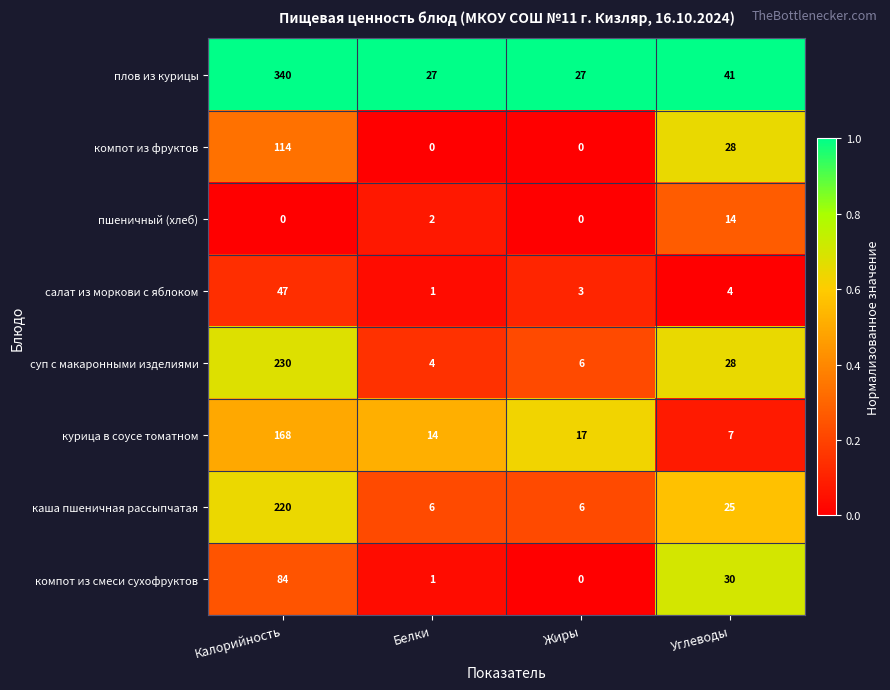

What is the difference between the maximum and minimum values in the салат из моркови с яблоком series?

46